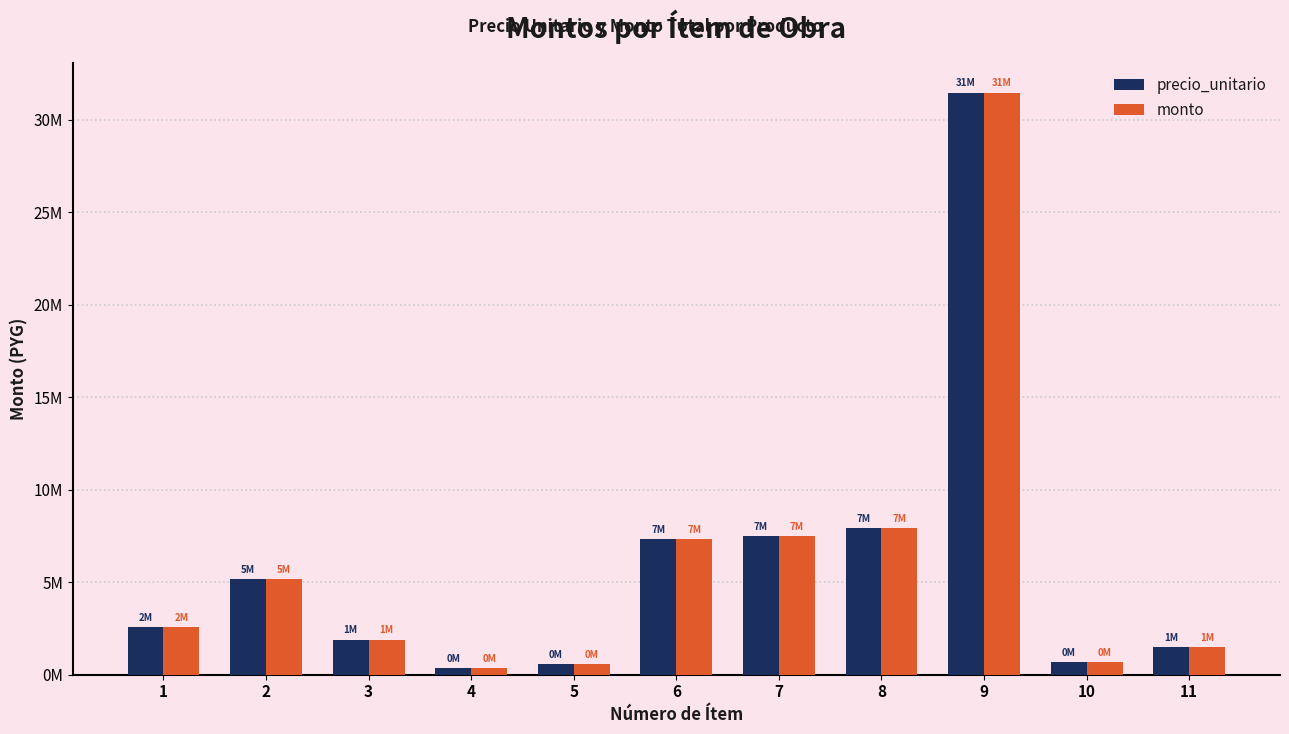

Reading left to right, list all the values displayed in this chart.

precio_unitario: 2596000	5192000	1900000	350400	596000	7324600	7508340	7939200	31470500	689288	1494260
monto: 2596000	5192000	1900000	350400	596000	7324600	7508340	7939200	31470500	689288	1494260